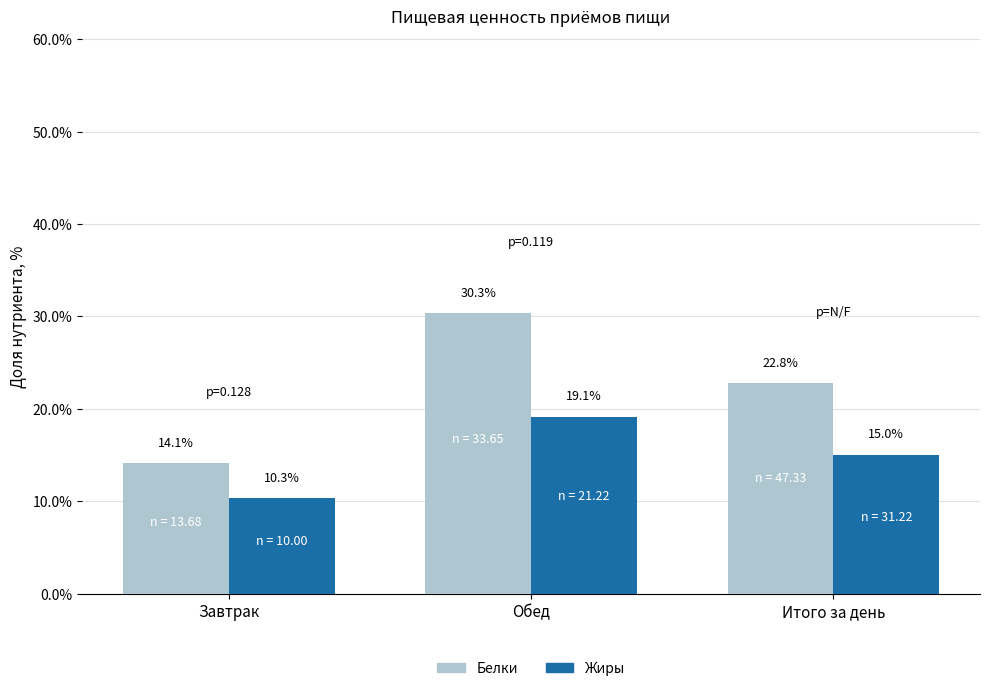

What is the sum of all Белки values?

67.2